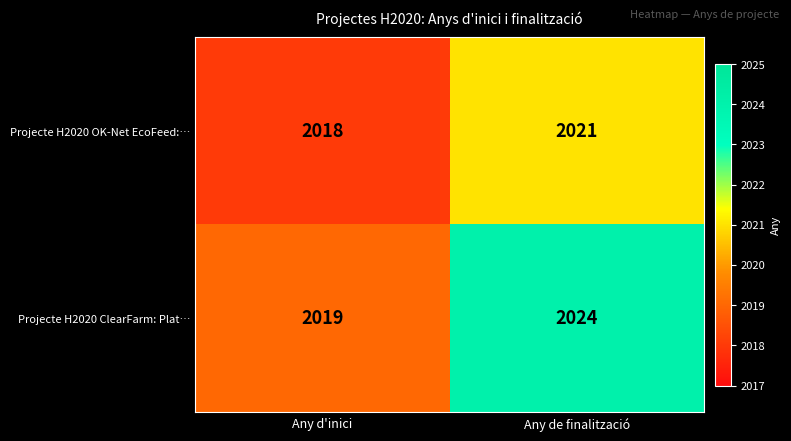

What is the spread (max minus min) of values at Any de finalització?

3